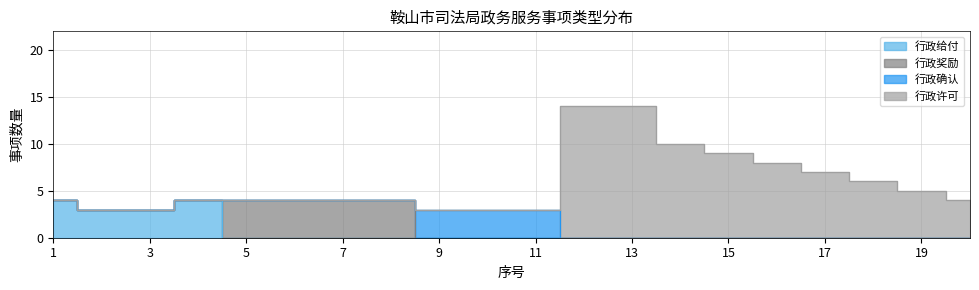

At which label does 行政给付 reach its peak?

1